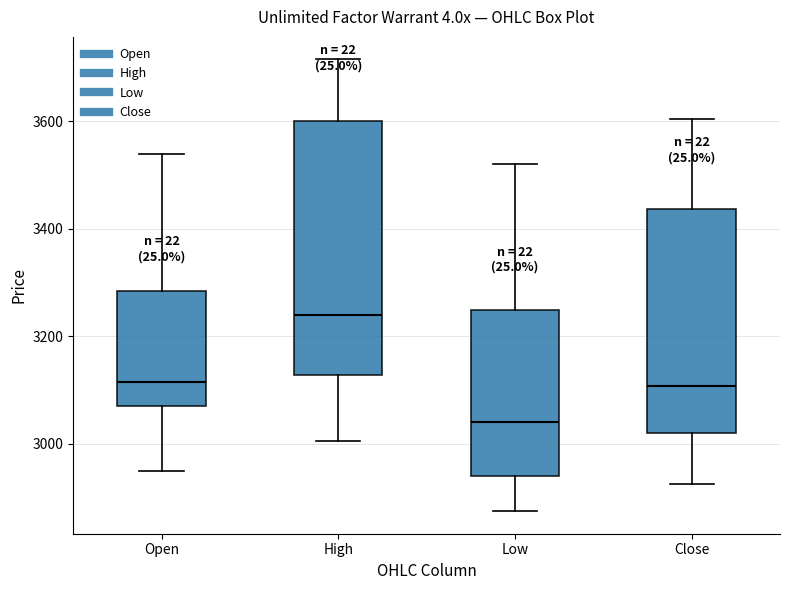

Reading left to right, transcribe this box plot: for each box, give where its median line is, the range the box spans, and where its two whiskers end, as read against the y-axis. The values are not printed on the chart, so give them approximately, as read against the axis.

Open: median 3120, box 3080 to 3280, whiskers 2960 to 3540
High: median 3240, box 3120 to 3600, whiskers 3000 to 3720
Low: median 3040, box 2940 to 3260, whiskers 2880 to 3520
Close: median 3100, box 3020 to 3440, whiskers 2920 to 3600